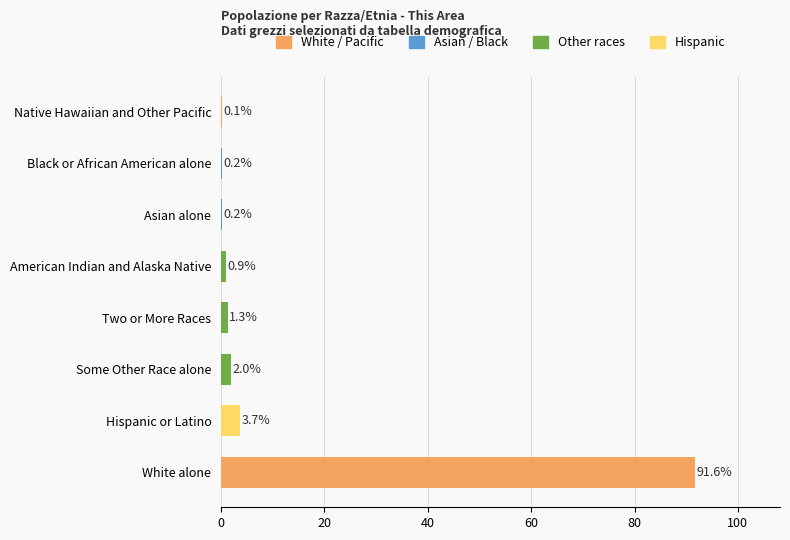

Reading bottom to top, list all the values displayed in this chart.

White alone=91.6	Hispanic or Latino=3.7	Some Other Race alone=2.0	Two or More Races=1.3	American Indian and Alaska Native=0.9	Asian alone=0.2	Black or African American alone=0.2	Native Hawaiian and Other Pacific=0.1